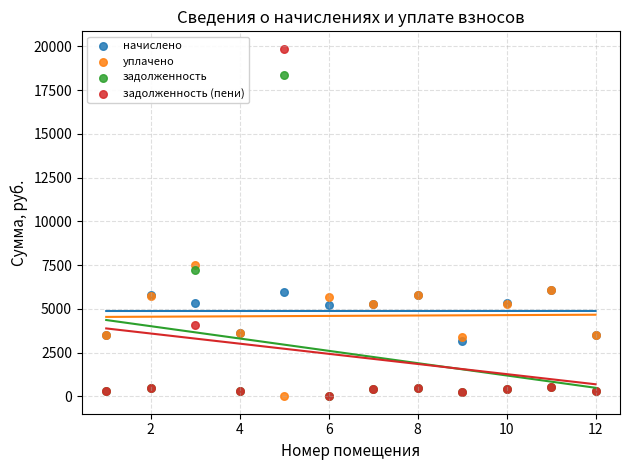

In the задолженность (пени) series, what Y value is closest to 9930?

4057.7